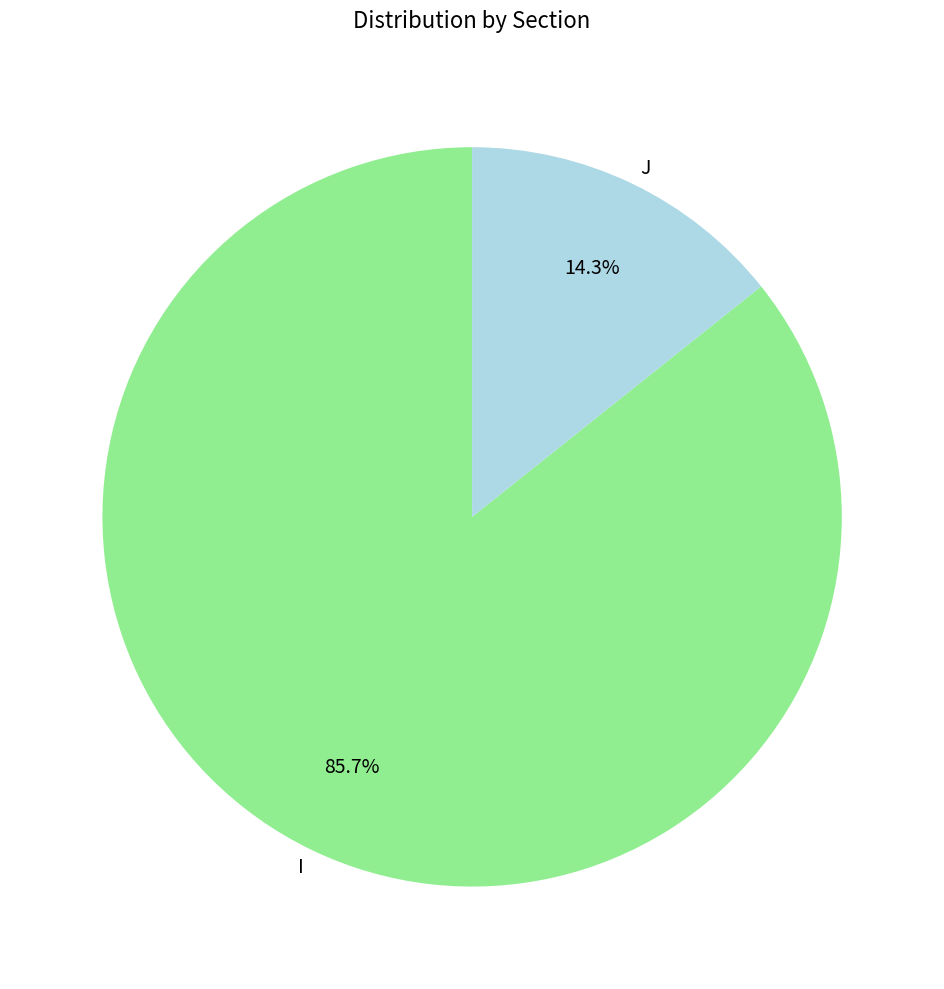

Rank the categories by value from lowest to highest.

J, I